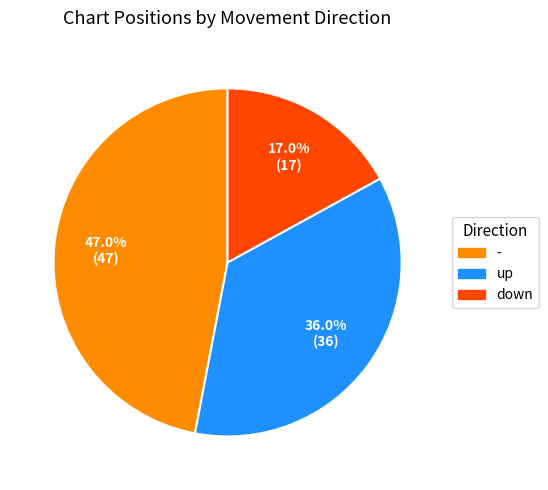

Approximately how many times larger is the value at down compared to -?

0.4